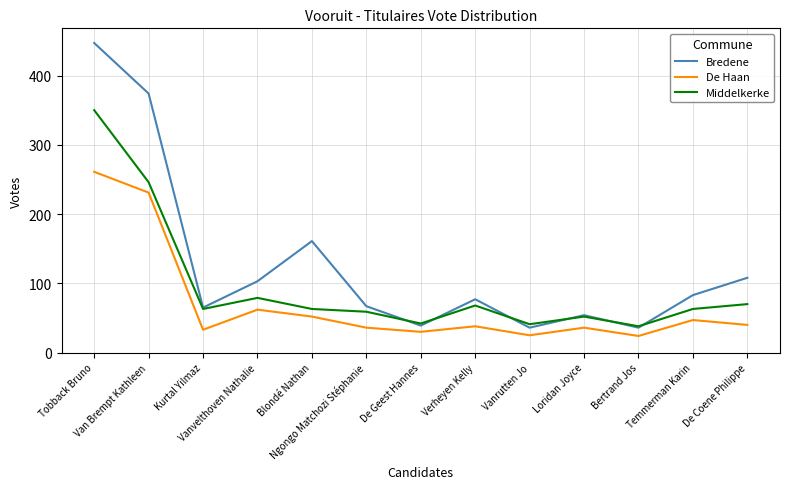

True or false: De Haan and Middelkerke intersect in this chart.

False